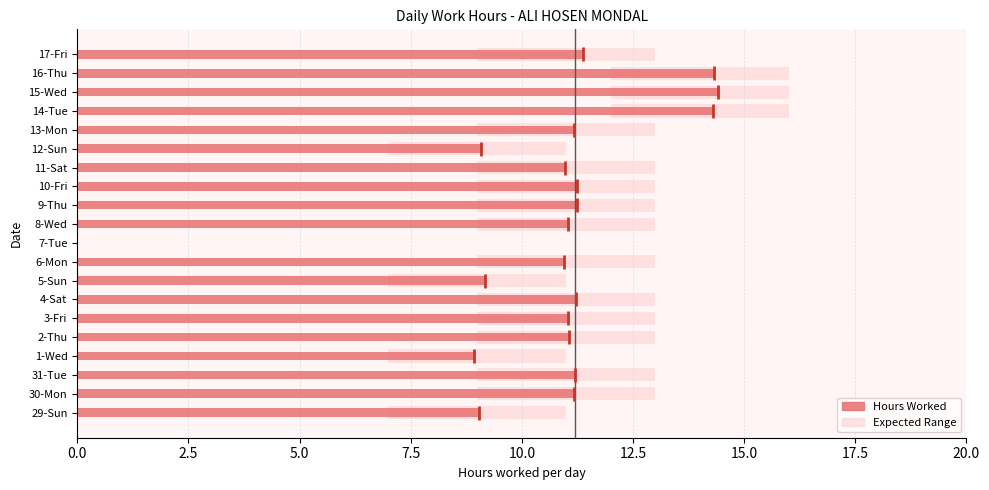

How many values are above zero?

19